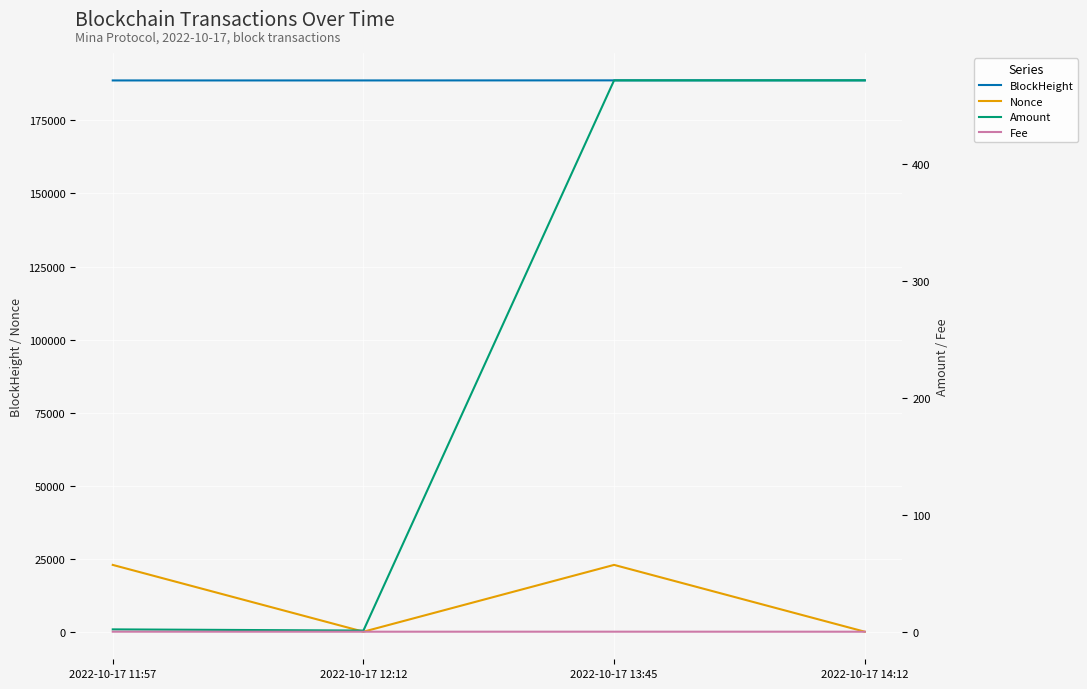

True or false: BlockHeight and Nonce intersect in this chart.

False